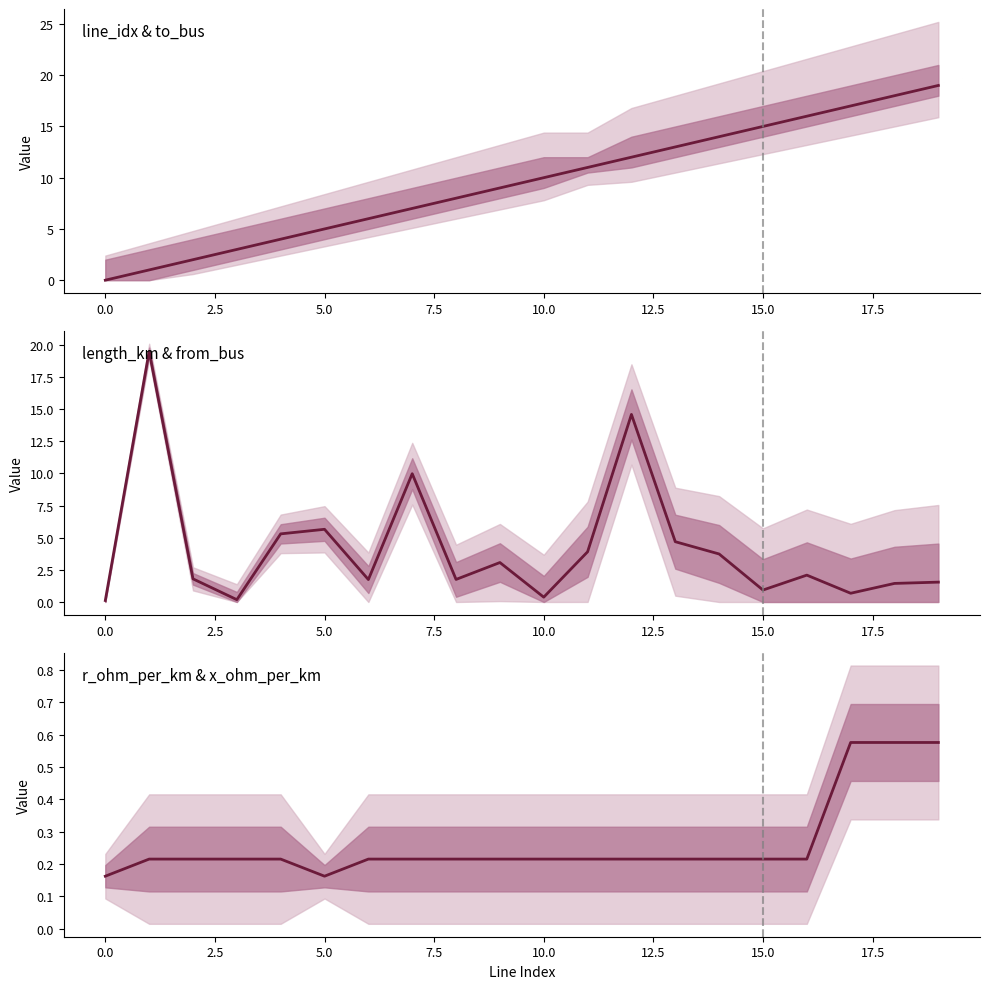

What is the approximate value of length_km at 17?

0.7